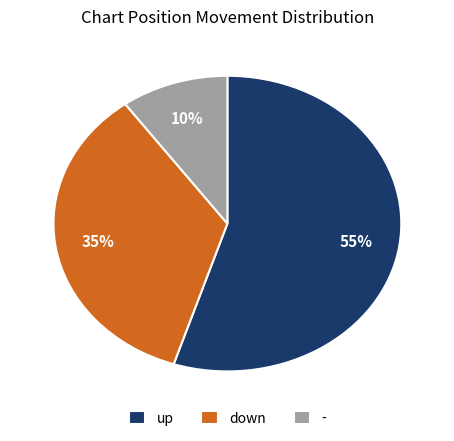

Combined, do down and - account for over 50%?

No